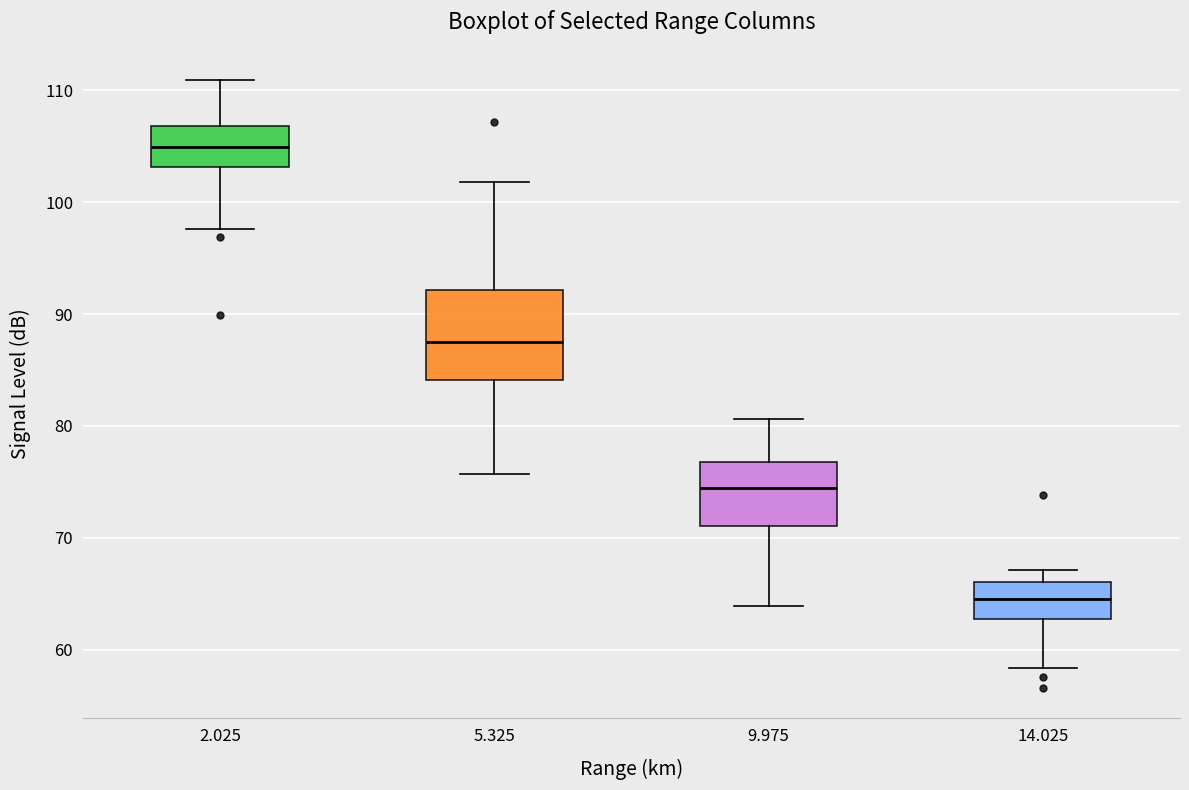

Which box has the lowest median line?

14.025